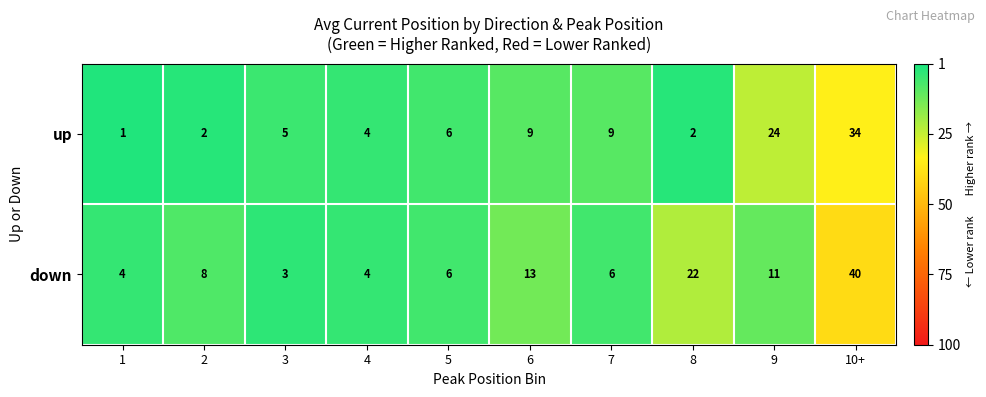

What is the difference between the maximum and minimum values in the up series?

33